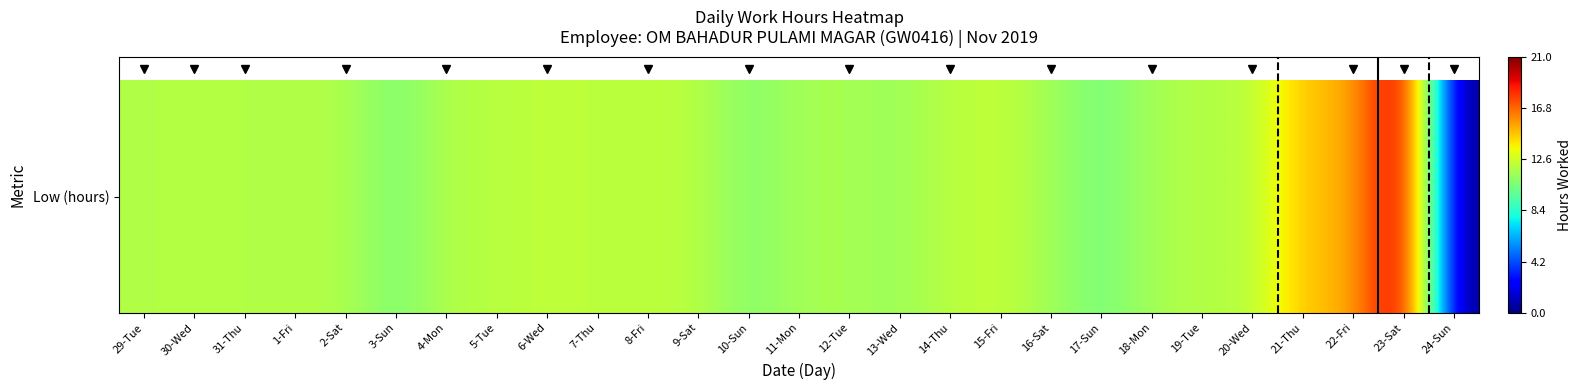

Reading left to right, what are all the values shown in this chart?

29-Tue=11.9	30-Wed=12.0	31-Thu=11.9	1-Fri=11.9	2-Sat=11.8	3-Sun=10.5	4-Mon=11.9	5-Tue=12.0	6-Wed=12.3	7-Thu=12.1	8-Fri=12.1	9-Sat=12.1	10-Sun=10.7	11-Mon=11.6	12-Tue=11.6	13-Wed=11.3	14-Thu=12.1	15-Fri=12.3	16-Sat=11.5	17-Sun=10.4	18-Mon=11.6	19-Tue=12.0	20-Wed=11.9	21-Thu=14.9	22-Fri=15.0	23-Sat=21.0	24-Sun=0.0